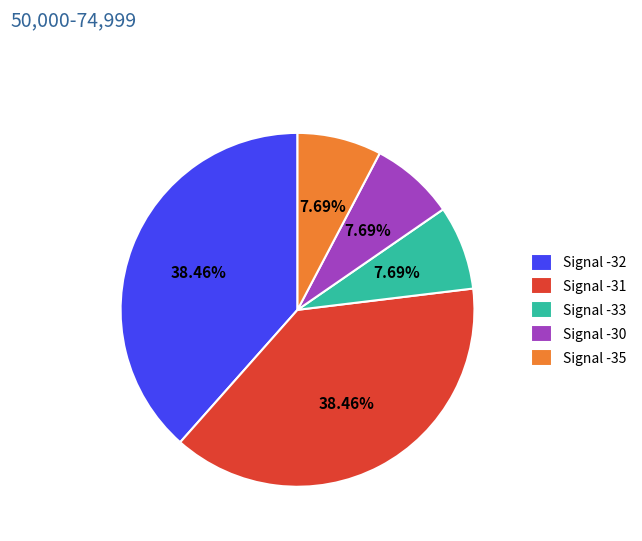

Is the sum of Signal -31 and Signal -33 greater than half?

No